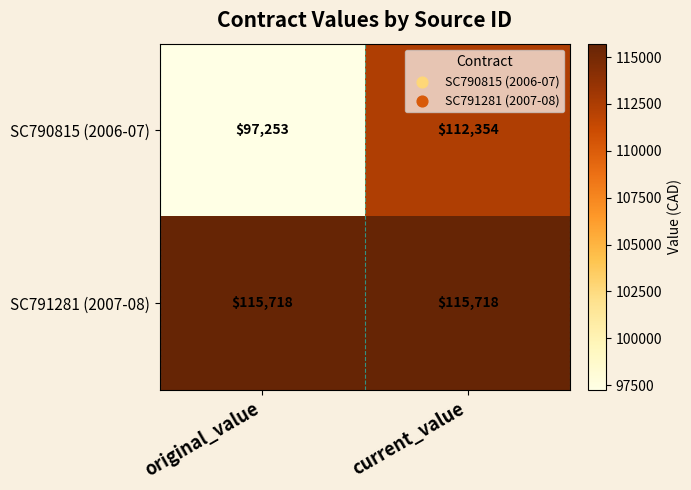

At how many categories does at least one series exceed 108132?

2